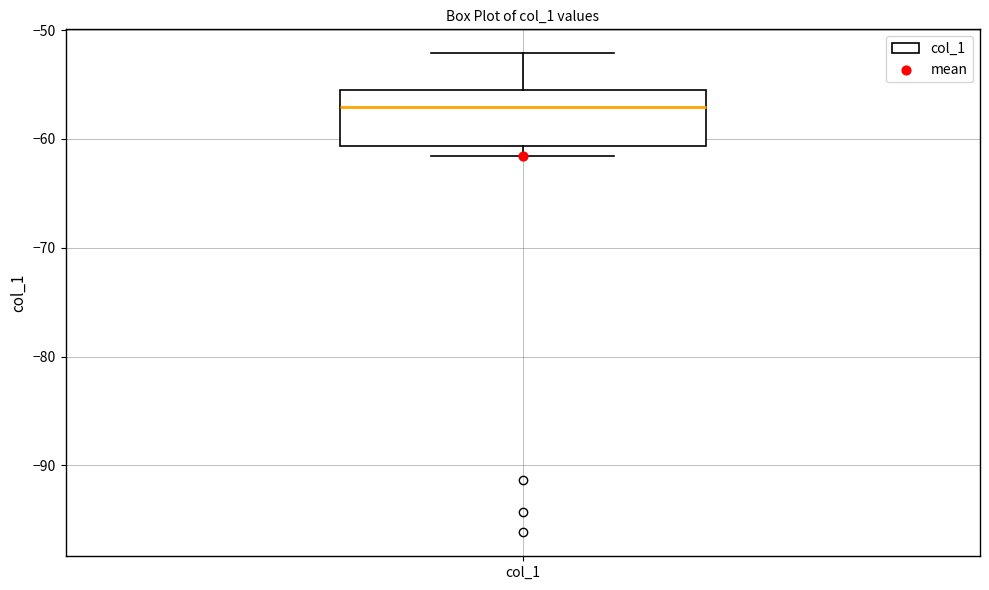

Read this box plot against the y-axis: the position of the median line, the range covered by the box, and the ends of both whiskers. The values are not printed on the chart, so give them approximately, as read against the axis.

median -57, box -61 to -55, whiskers -62 to -52